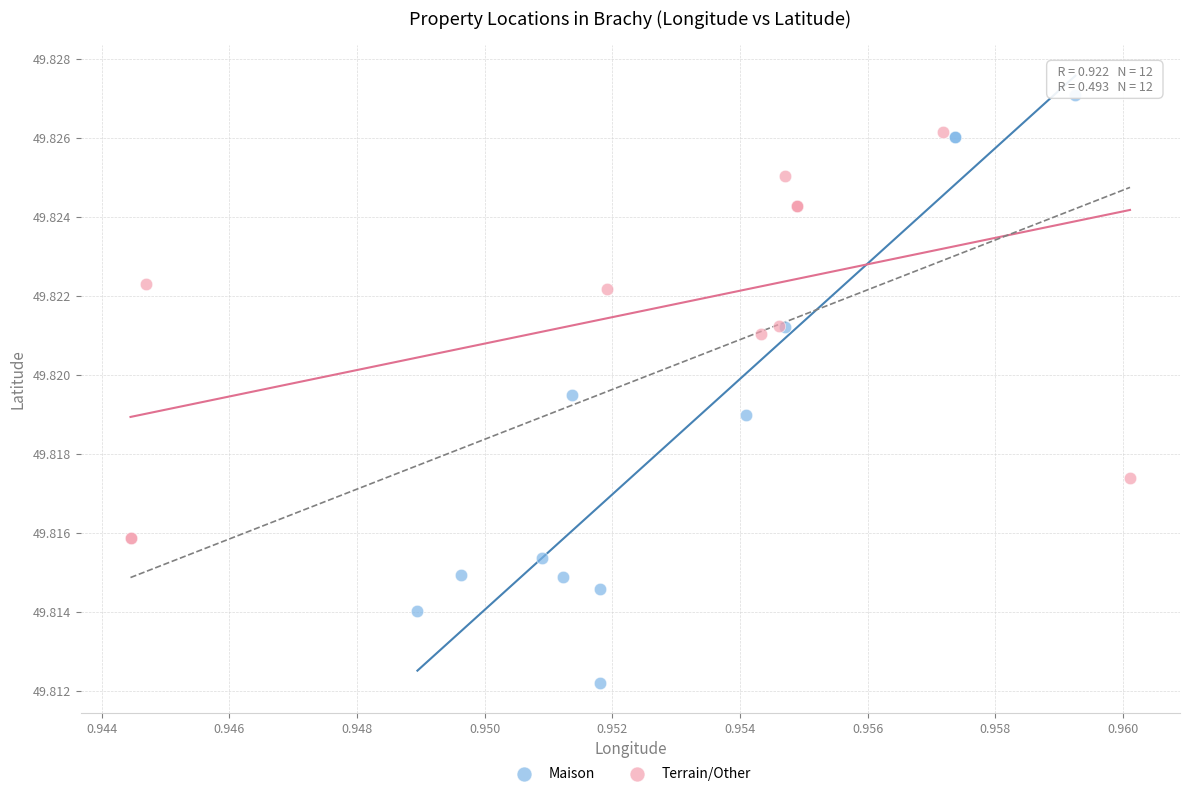

Which series reaches the minimum Y coordinate?

Maison